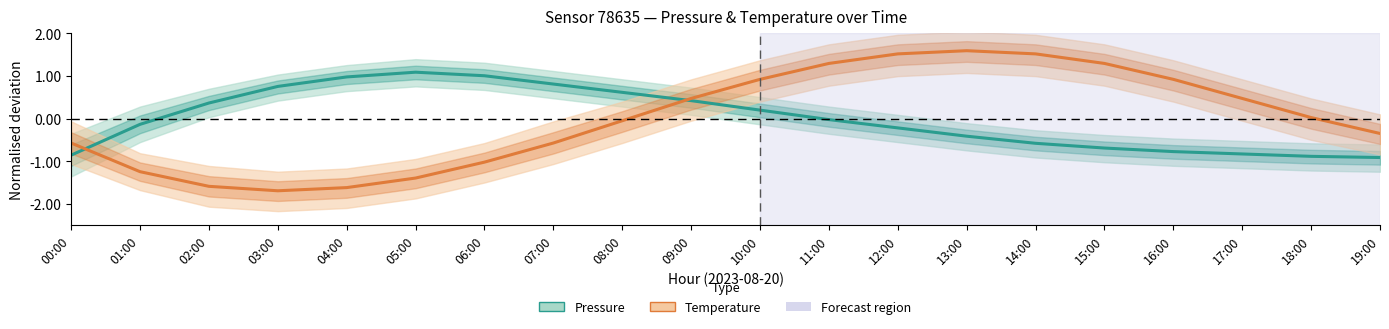

Between 10:00 and 11:00, which series saw the biggest shift?

temperature